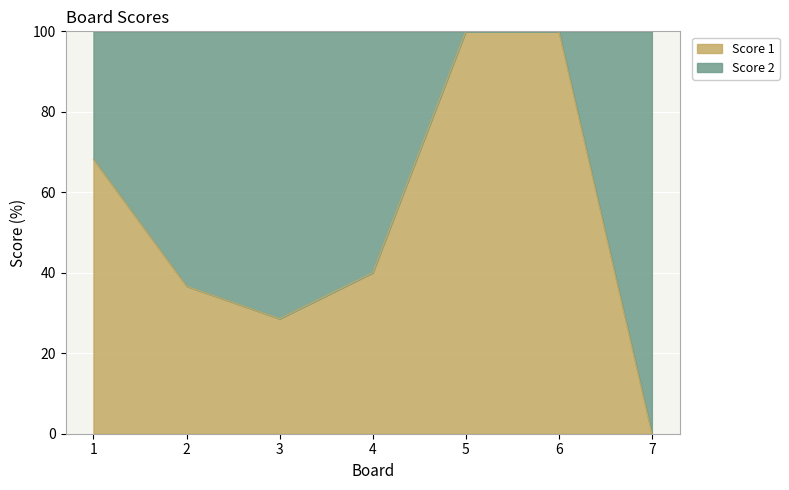

What is the average value?

53.3